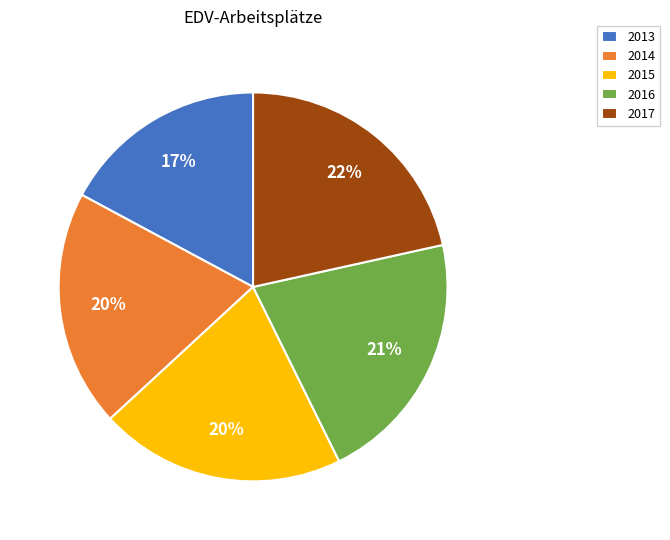

What percentage is the 2016 slice, to the nearest percent?

21%